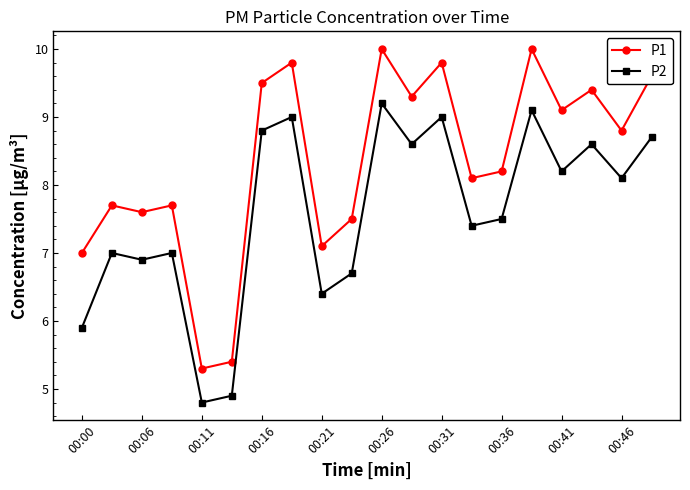

True or false: P1 and P2 intersect in this chart.

False